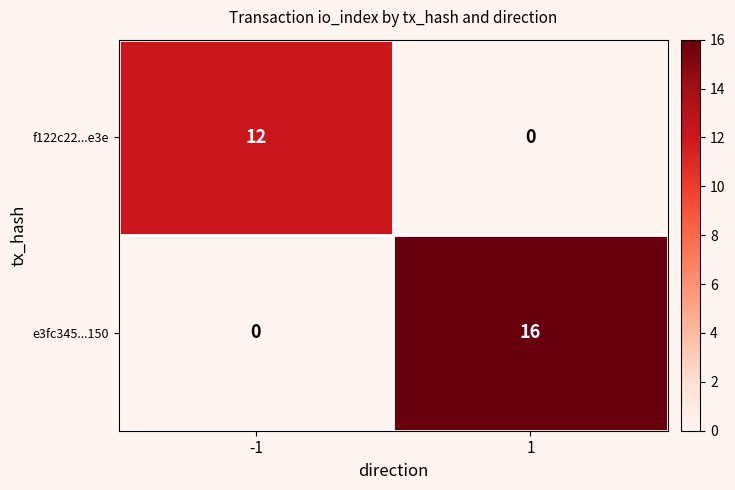

Rank the series by their average value, from highest to lowest.

e3fc345...150, f122c22...e3e